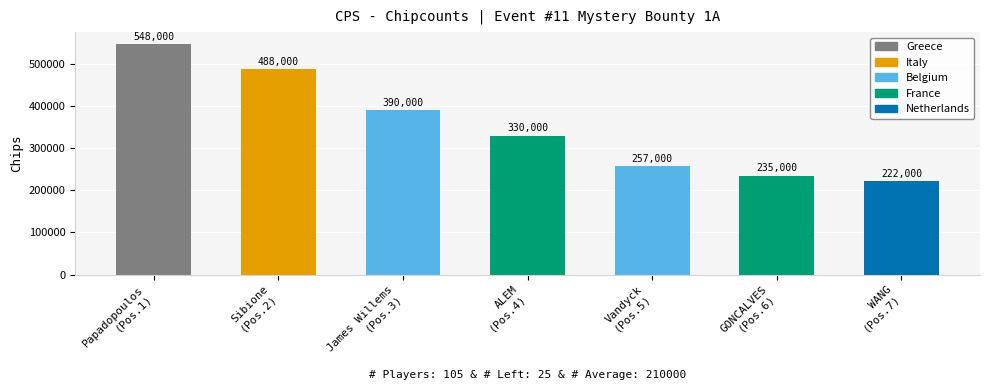

What is the difference between the second highest and minimum values?

266000